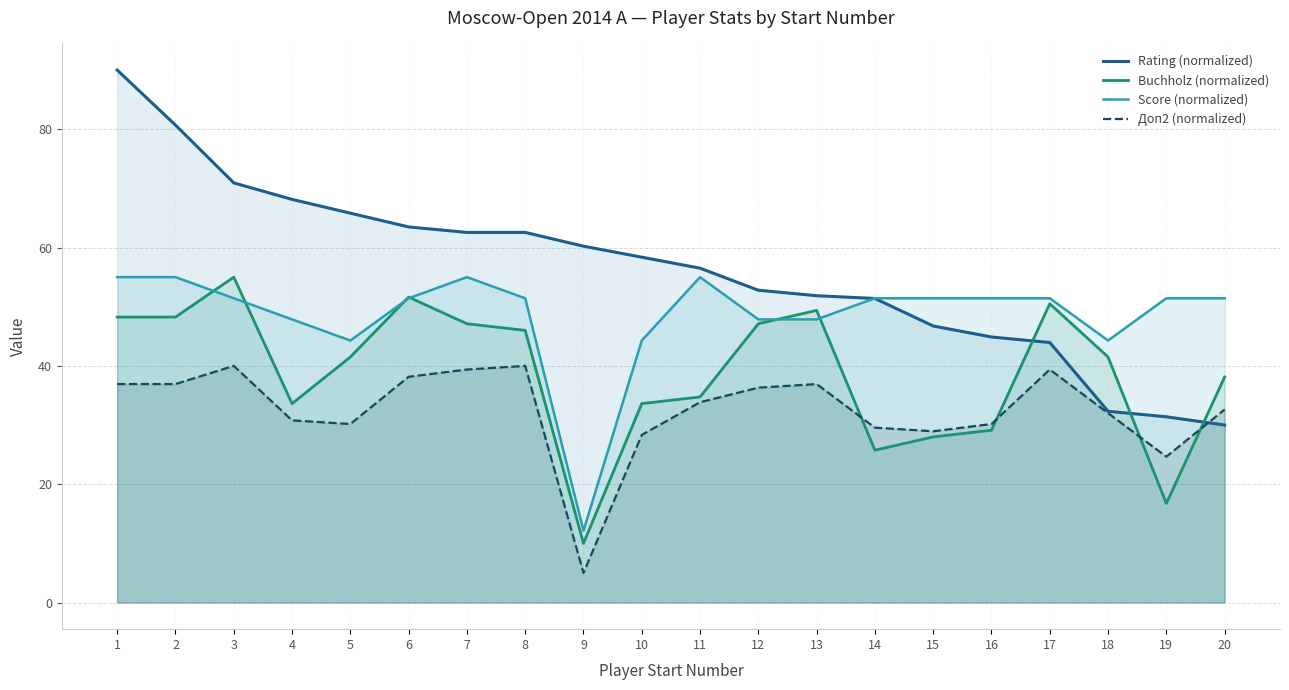

Rank the series by their maximum value, from highest to lowest.

Rating (normalized), Buchholz (normalized), Score (normalized), Доп2 (normalized)